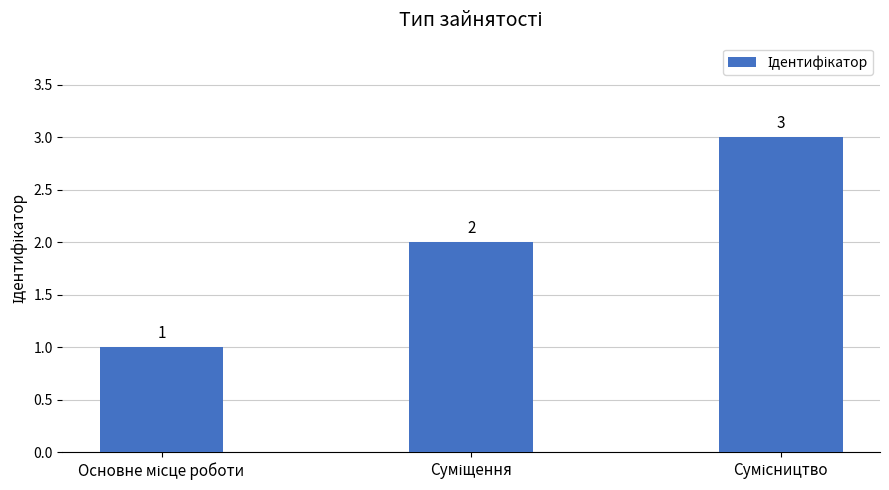

What is the greatest value displayed?

3